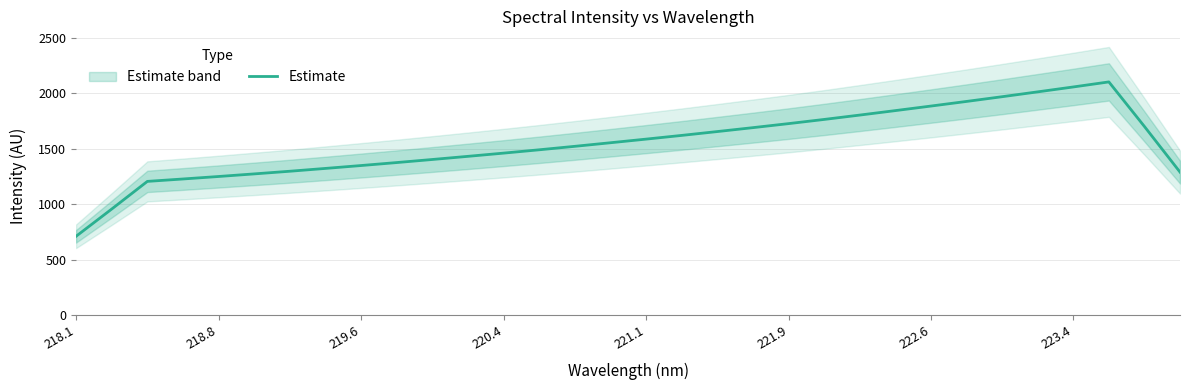

Is it true that Estimate equals 852.2 at 222.6?

False